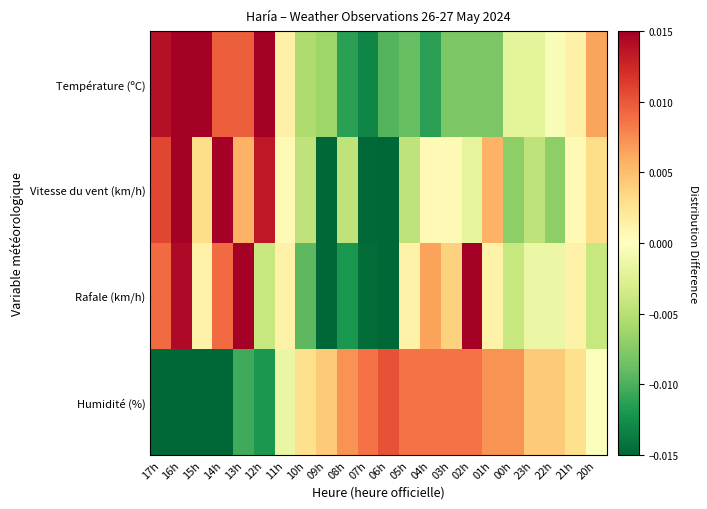

At which category is the sum across all series the highest?

16h